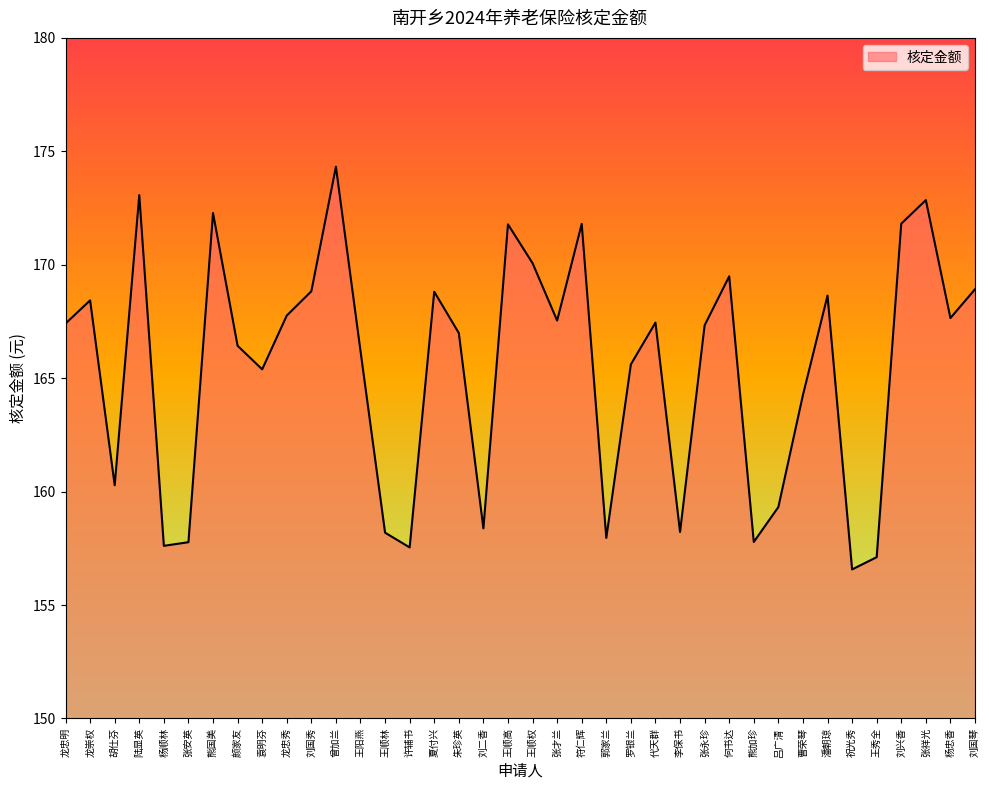

What is the difference between the values at 陆显英 and 熊加珍?

15.3